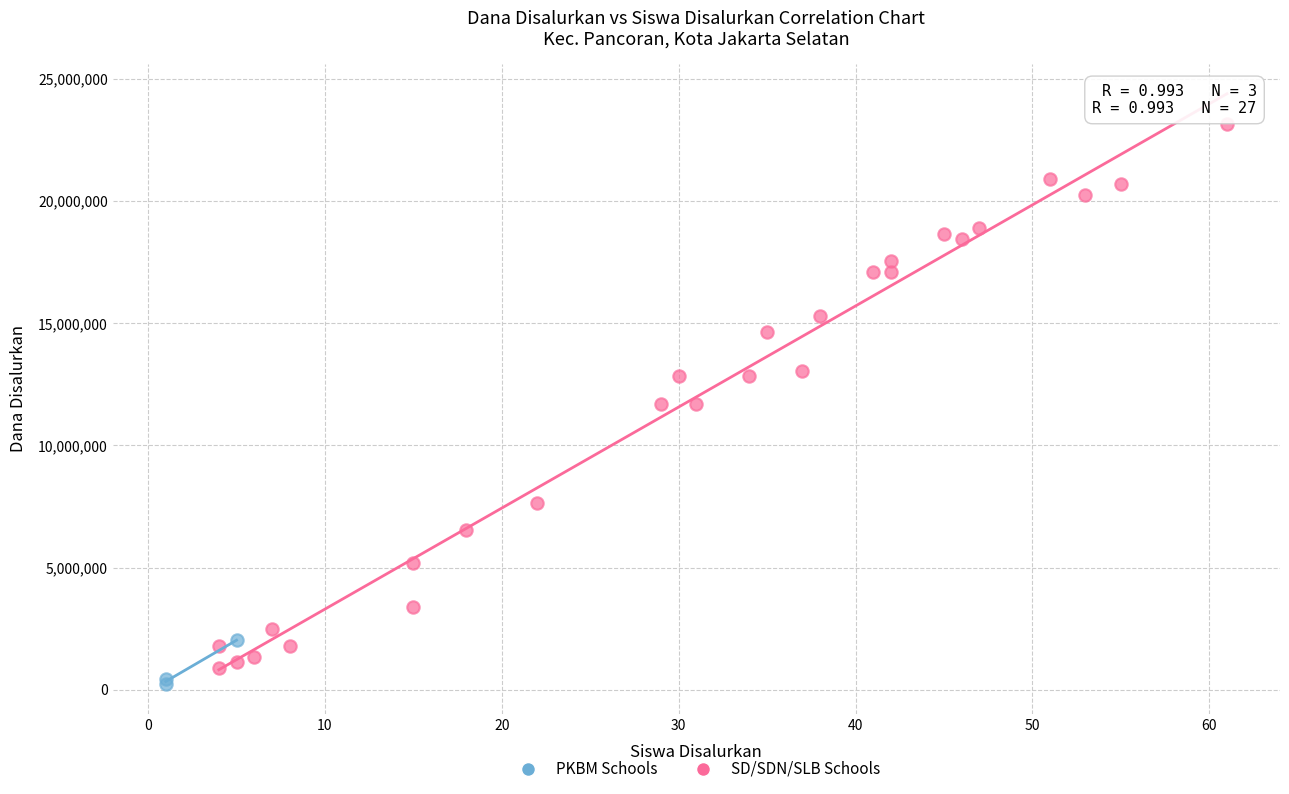

Which series contains the lowest Y value?

PKBM Schools